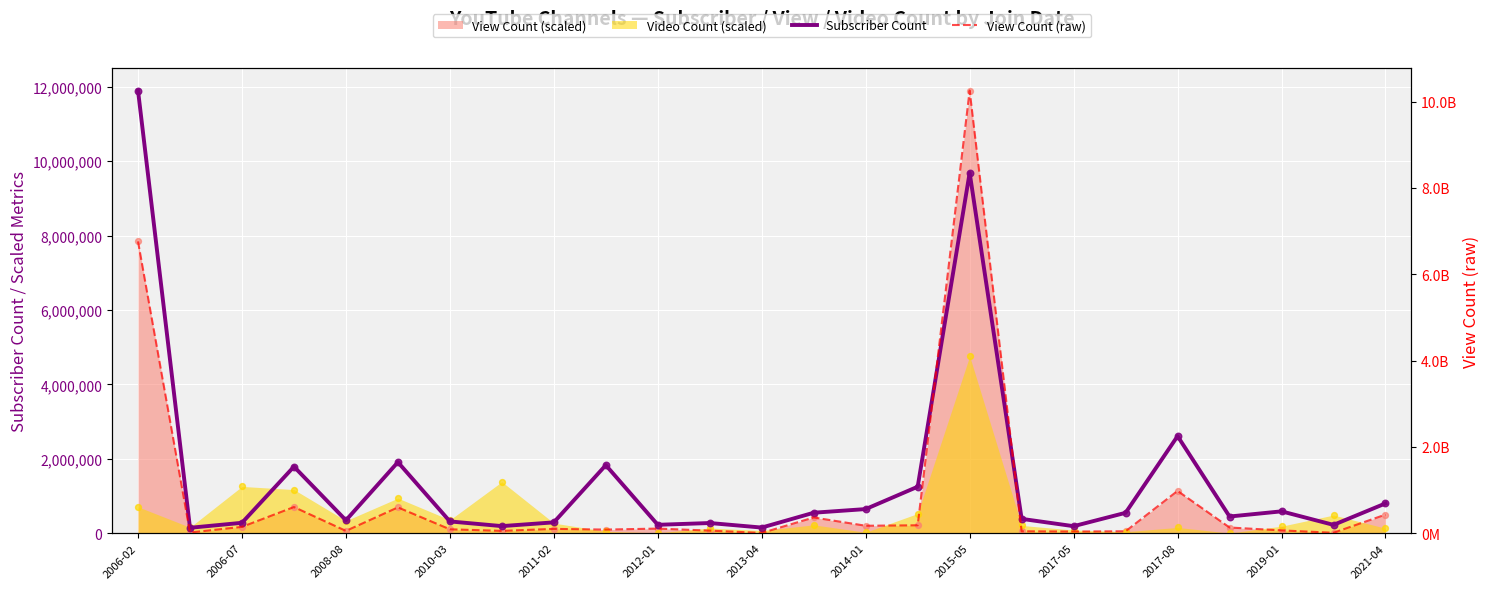

Which series has the largest total across all categories?

View Count (raw)